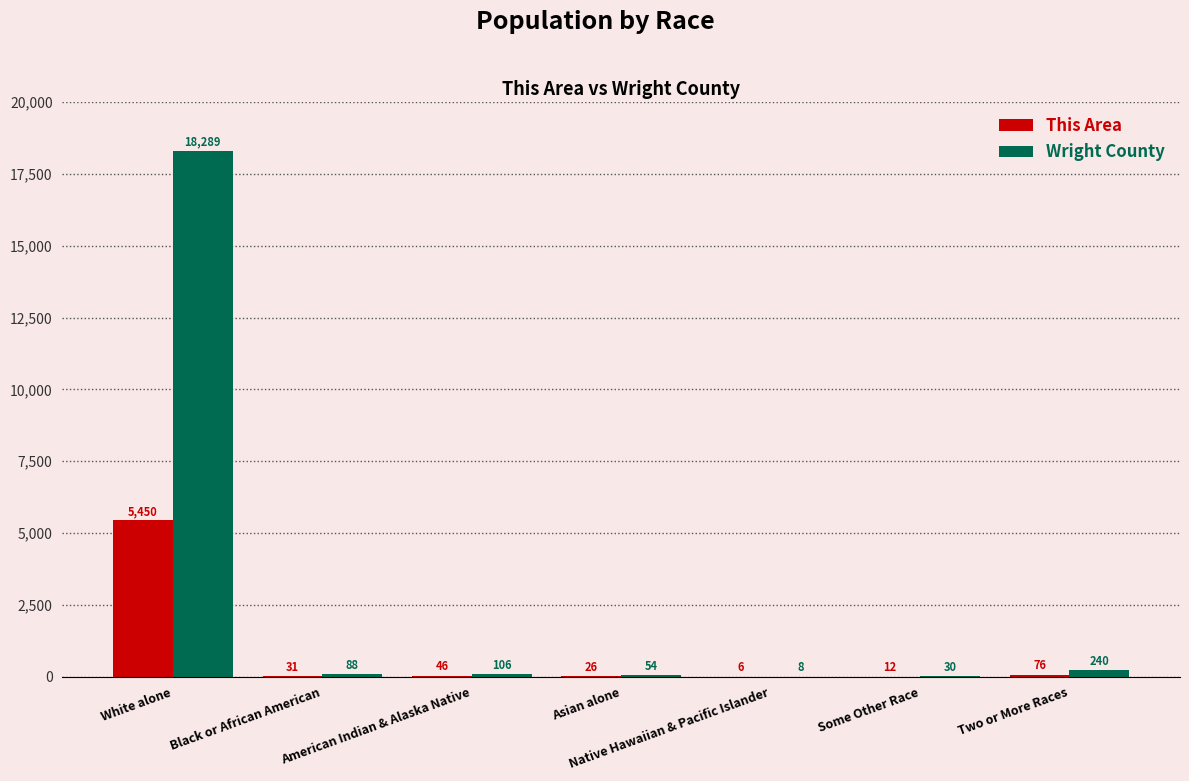

What are all the series names shown in the legend?

This Area, Wright County